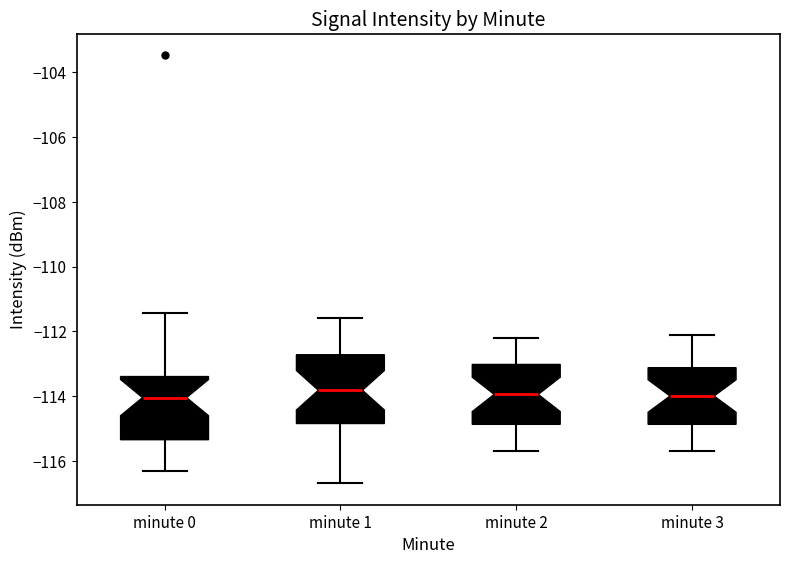

Reading left to right, transcribe this box plot: for each box, give where its median line is, the range the box spans, and where its two whiskers end, as read against the y-axis. The values are not printed on the chart, so give them approximately, as read against the axis.

minute 0: median -114.0, box -115.4 to -113.4, whiskers -116.4 to -111.4
minute 1: median -113.8, box -114.8 to -112.8, whiskers -116.6 to -111.6
minute 2: median -114.0, box -114.8 to -113.0, whiskers -115.6 to -112.2
minute 3: median -114.0, box -114.8 to -113.2, whiskers -115.6 to -112.0